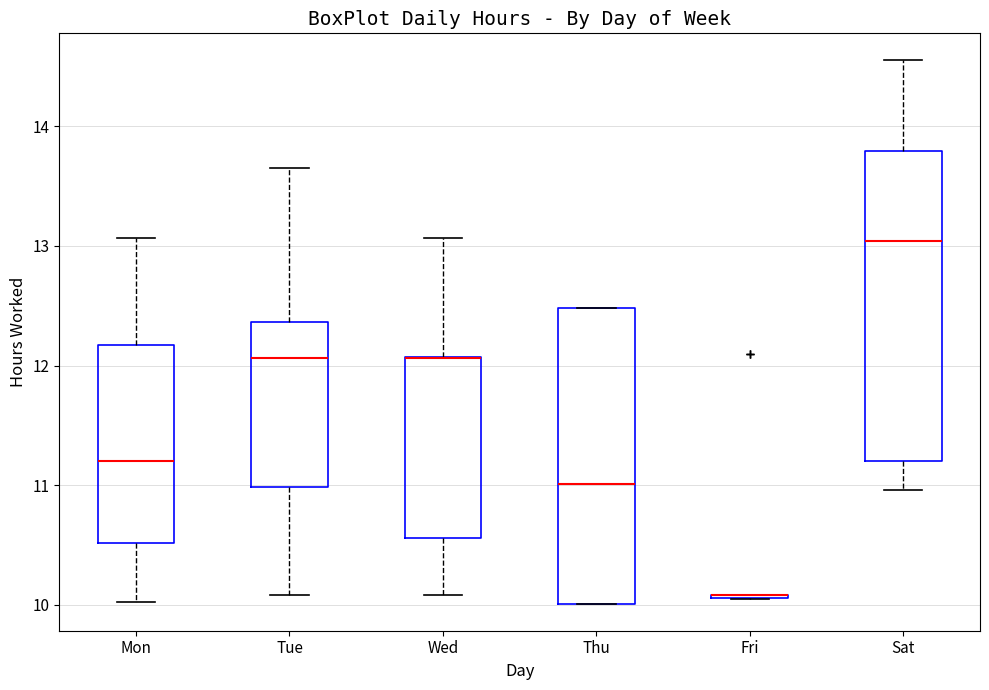

Reading left to right, read every box against the y-axis: the position of its median line, the range the box covers, and the ends of its whiskers. The values are not printed on the chart, so give them approximately, as read against the axis.

Mon: median 11.2, box 10.5 to 12.2, whiskers 10.0 to 13.1
Tue: median 12.1, box 11.0 to 12.4, whiskers 10.1 to 13.7
Wed: median 12.1 (drawn on the box's upper edge), box 10.6 to 12.1, whiskers 10.1 to 13.1
Thu: median 11.0, box 10.0 to 12.5, whiskers 10.0 to 12.5
Fri: box collapsed to a line at 10.1, whiskers 10.1 to 10.1
Sat: median 13.0, box 11.2 to 13.8, whiskers 11.0 to 14.6